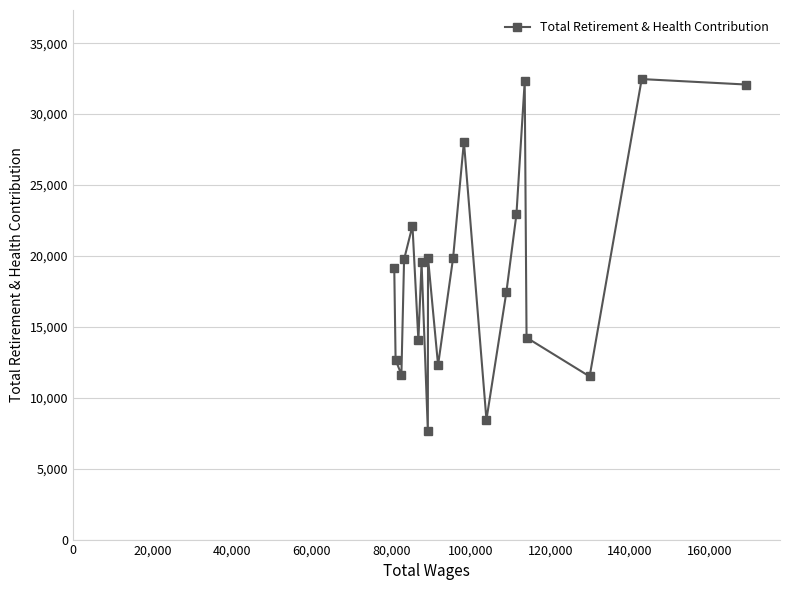

How many lines are shown in the chart?

1